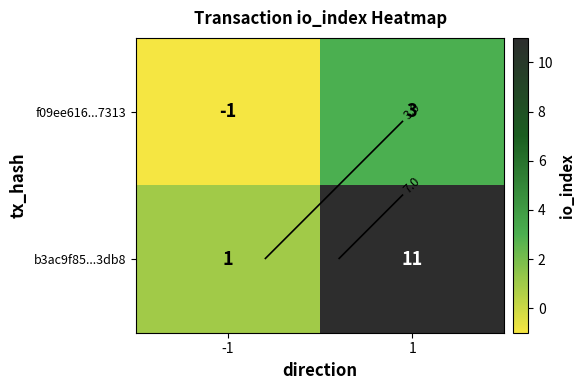

Read the f09ee616...7313 value at -1.

-1